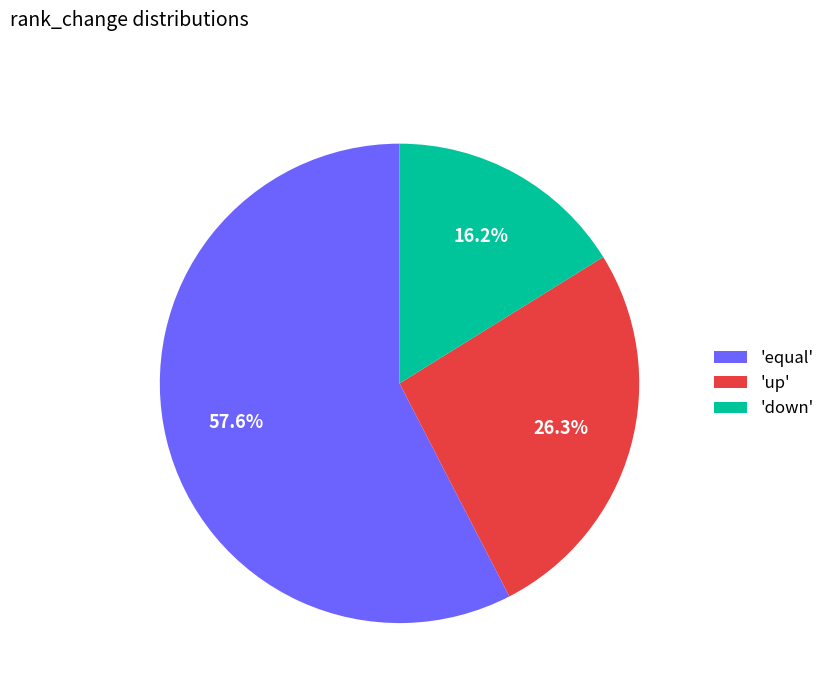

What is the total percentage of 'up' and 'equal'?

83.8%